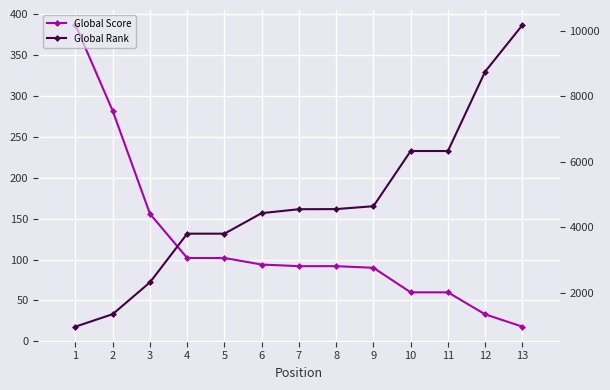

What is the spread (max minus min) of values at 12?

8717